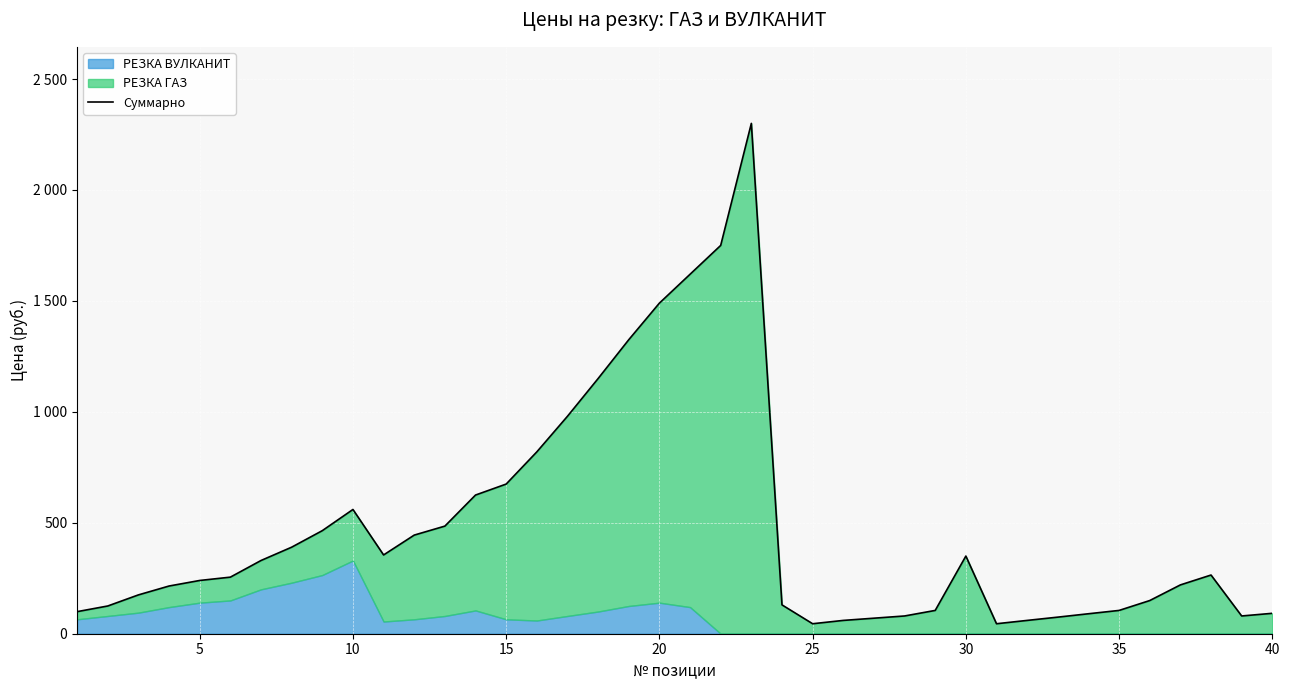

What is the sum of all values?

18893.3